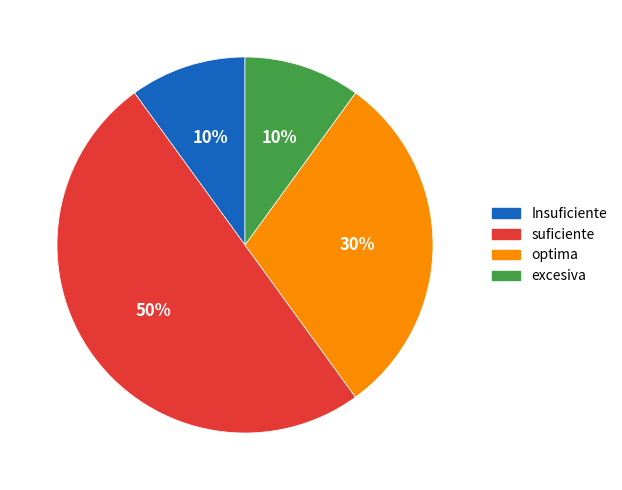

To the nearest percent, what is the difference between the largest and smallest slice percentages?

40%